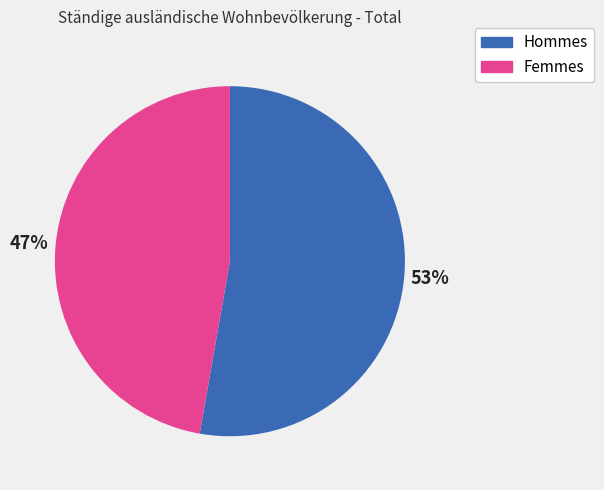

To the nearest percent, what is the average slice percentage?

50%